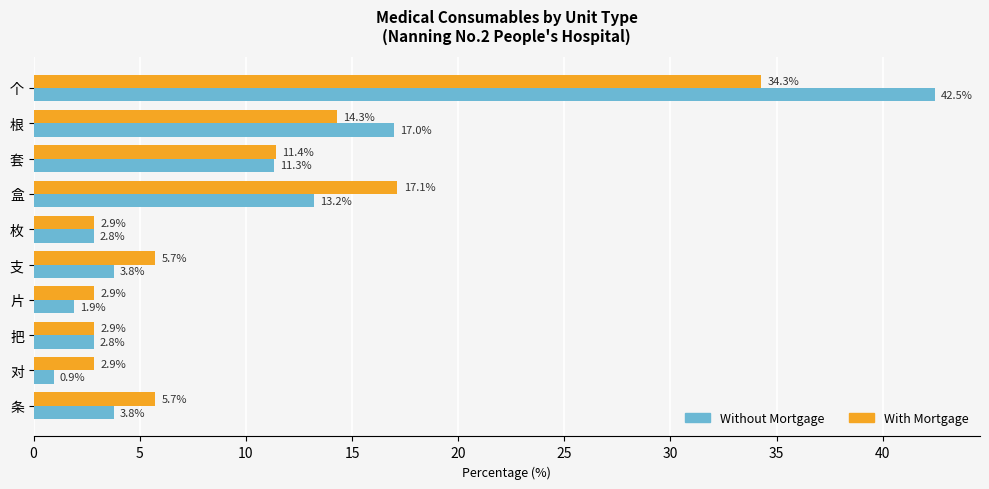

What is the smallest value displayed?

0.9